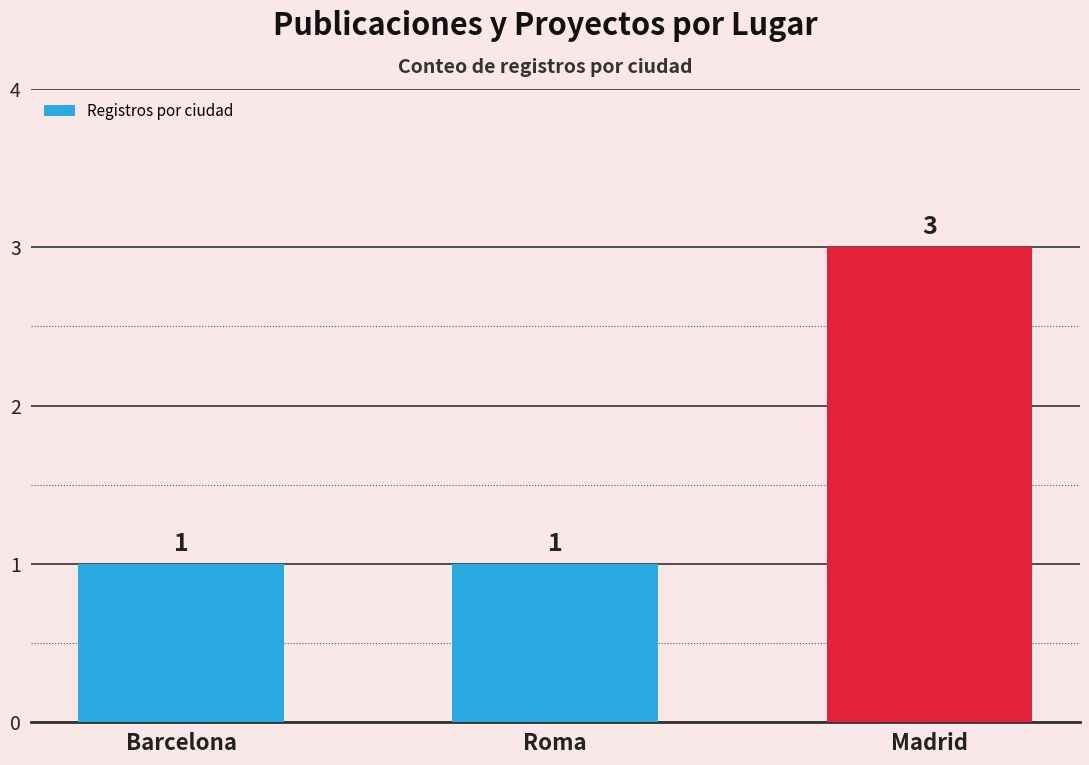

At which category does the chart reach its peak across all series?

Madrid